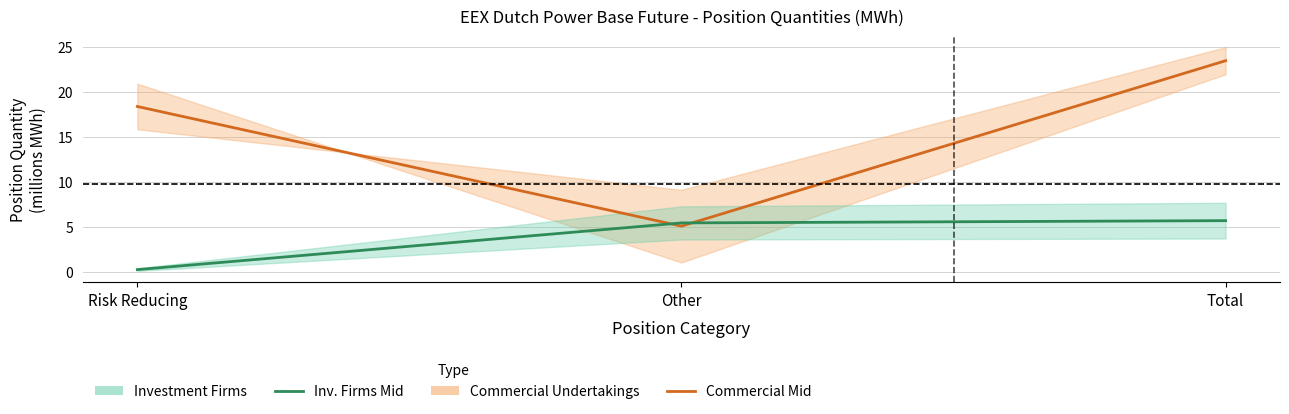

What is the total value across all series at Total?

29.2